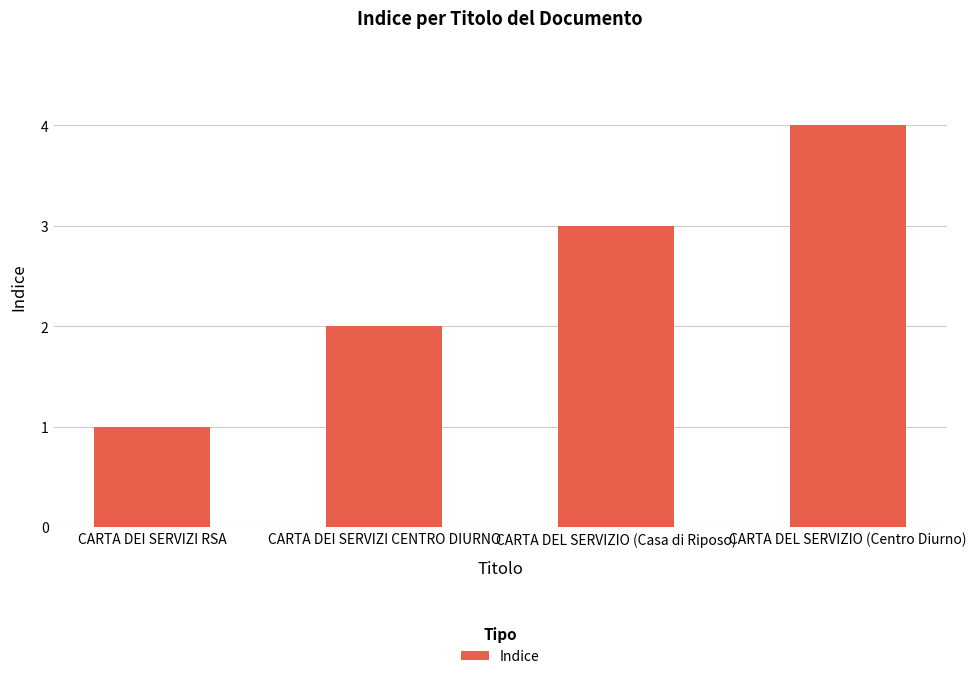

What is the value of the 4th bar from the left?

4